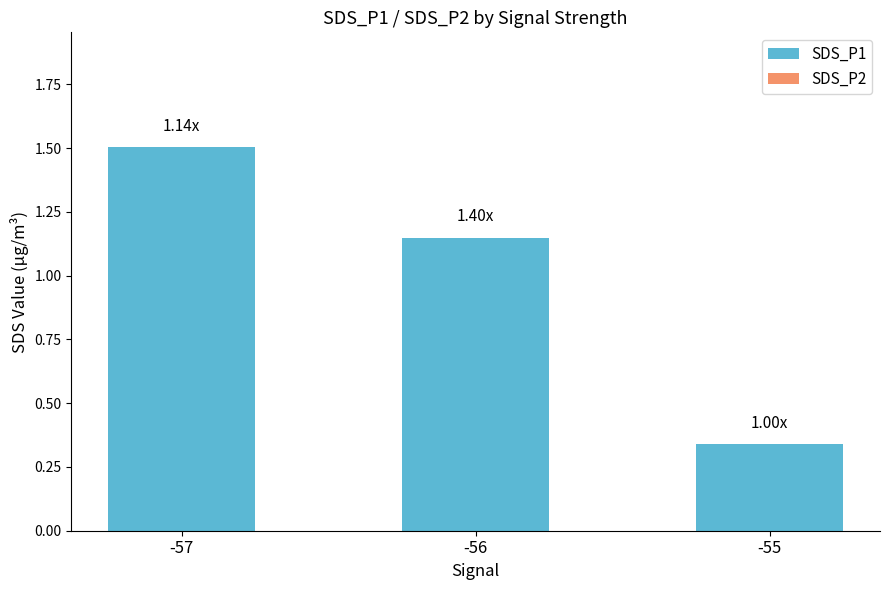

What is the difference between the maximum and minimum values?

1.2